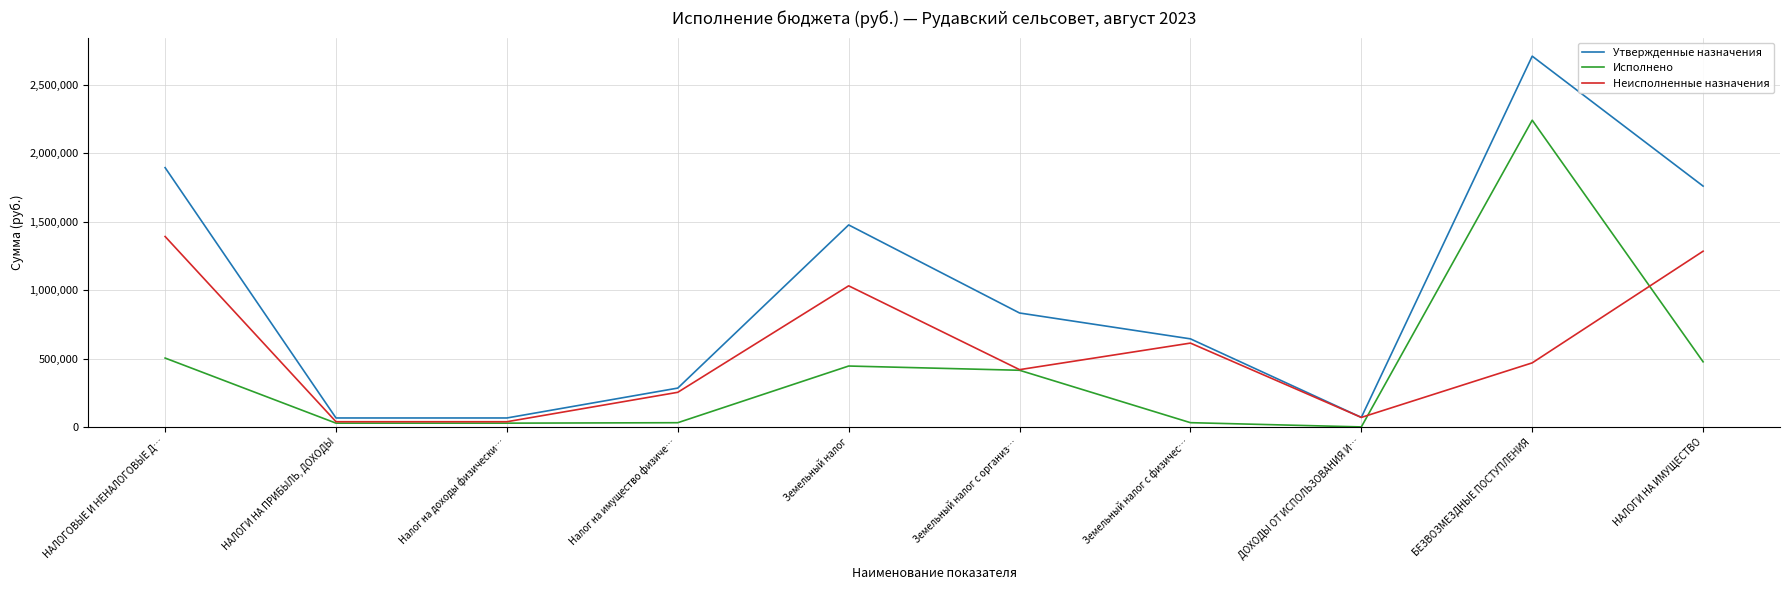

At which category is the sum across all series the highest?

БЕЗВОЗМЕЗДНЫЕ ПОСТУПЛЕНИЯ